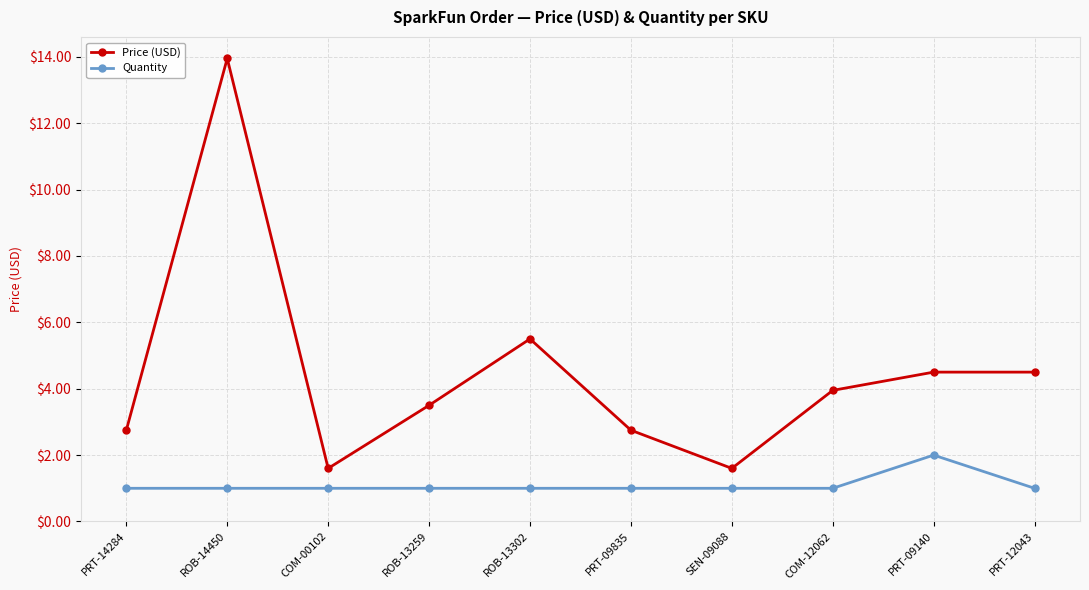

Which series has the largest range (max minus min)?

Price (USD)